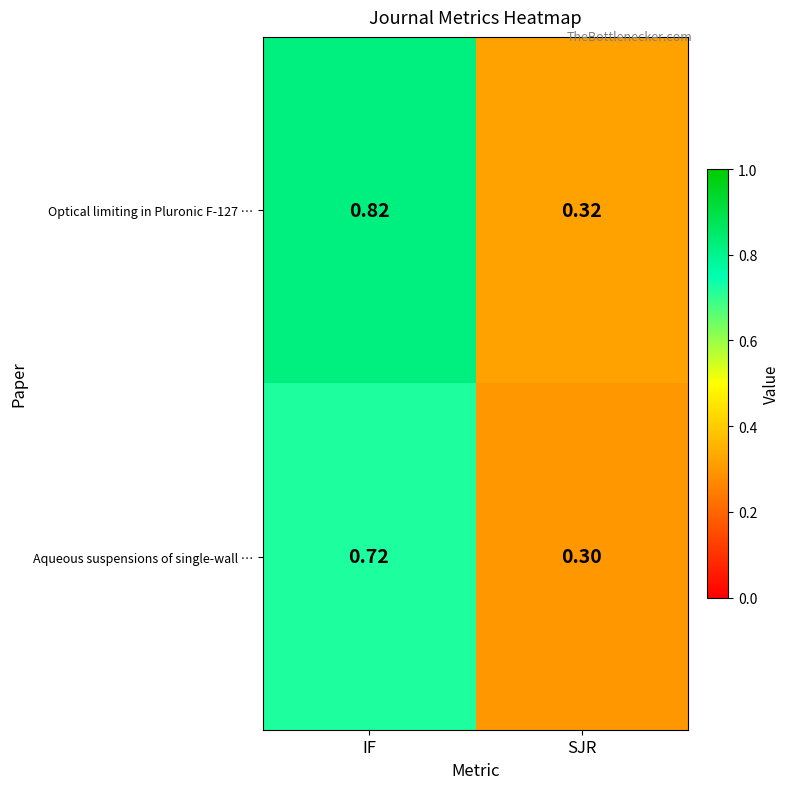

Which category has the highest value across all series?

IF